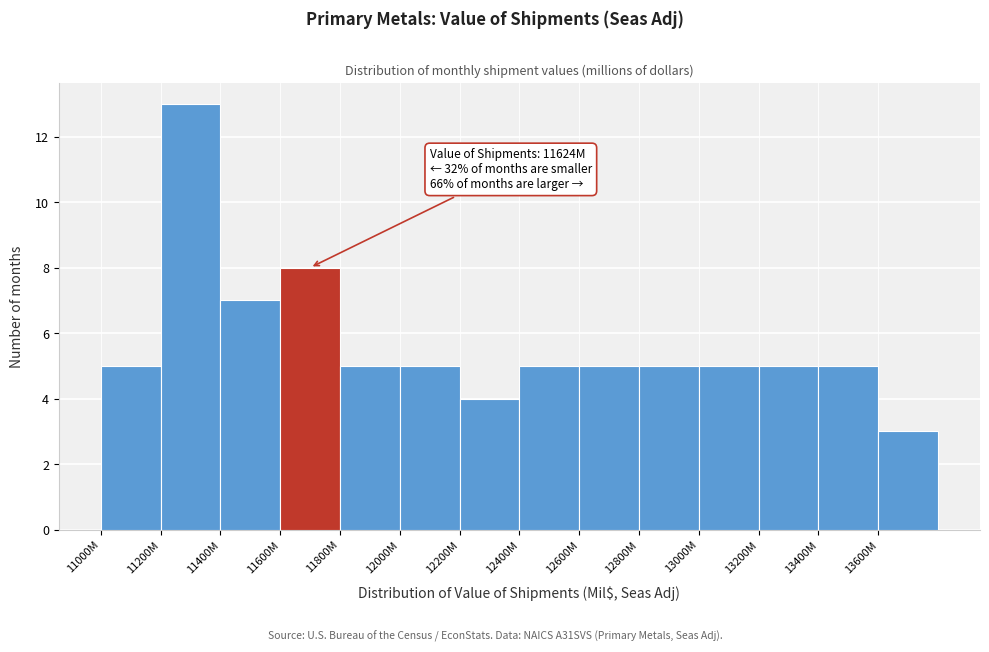

Reading right to left, transcribe all the data shown in this chart.

13600M=3	13400M=5	13200M=5	13000M=5	12800M=5	12600M=5	12400M=5	12200M=4	12000M=5	11800M=5	11600M=8	11400M=7	11200M=13	11000M=5